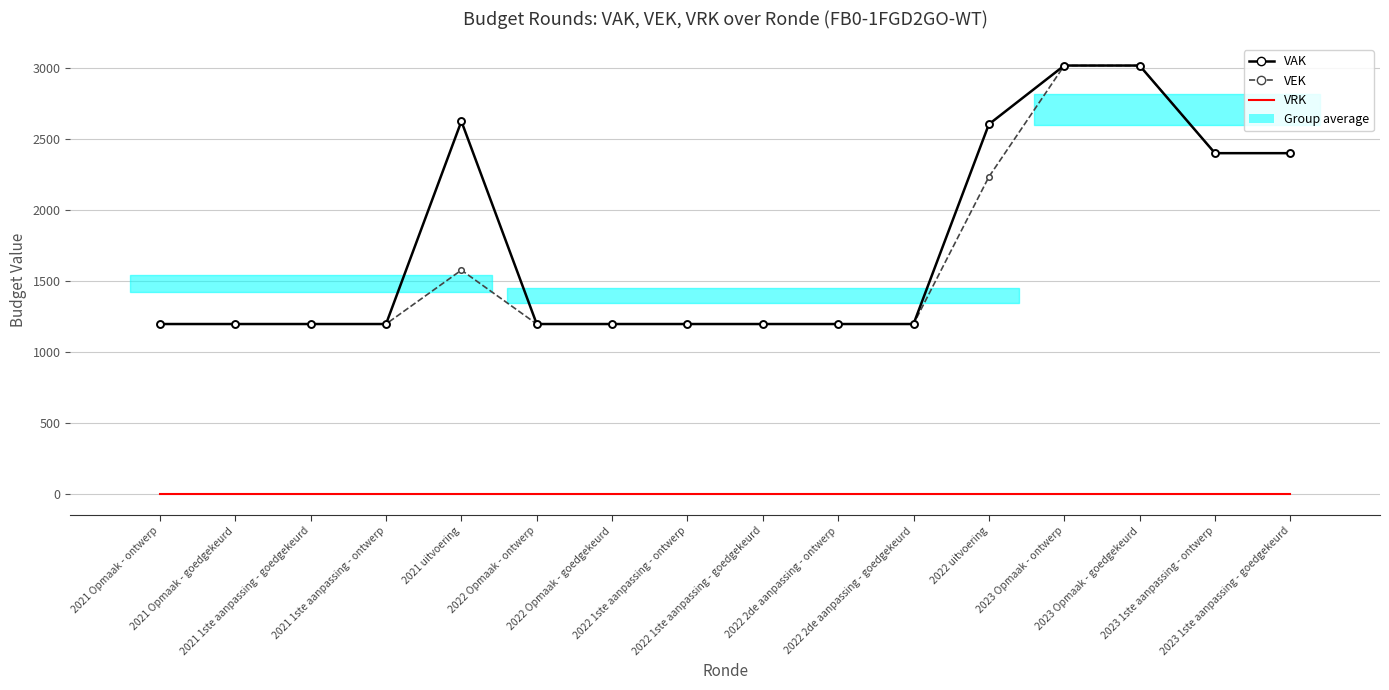

Is it true that VEK equals 3020 at 2023 Opmaak - goedgekeurd?

True